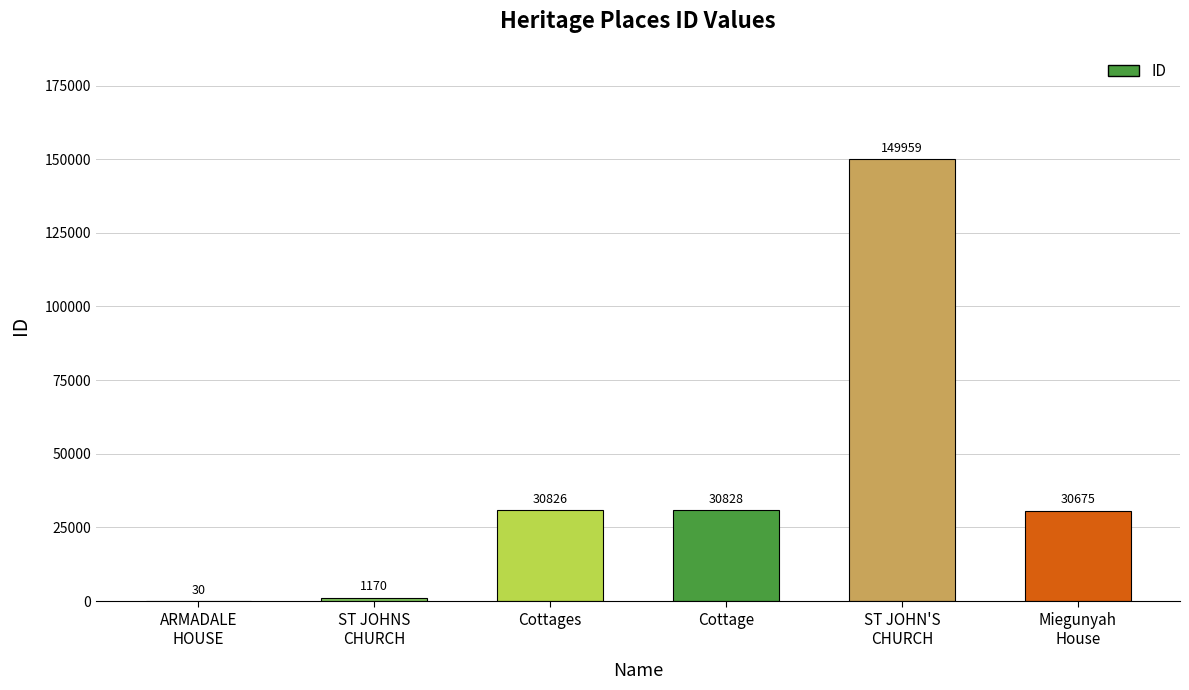

Is it true that the value at ST JOHN'S
CHURCH is 149959?

True